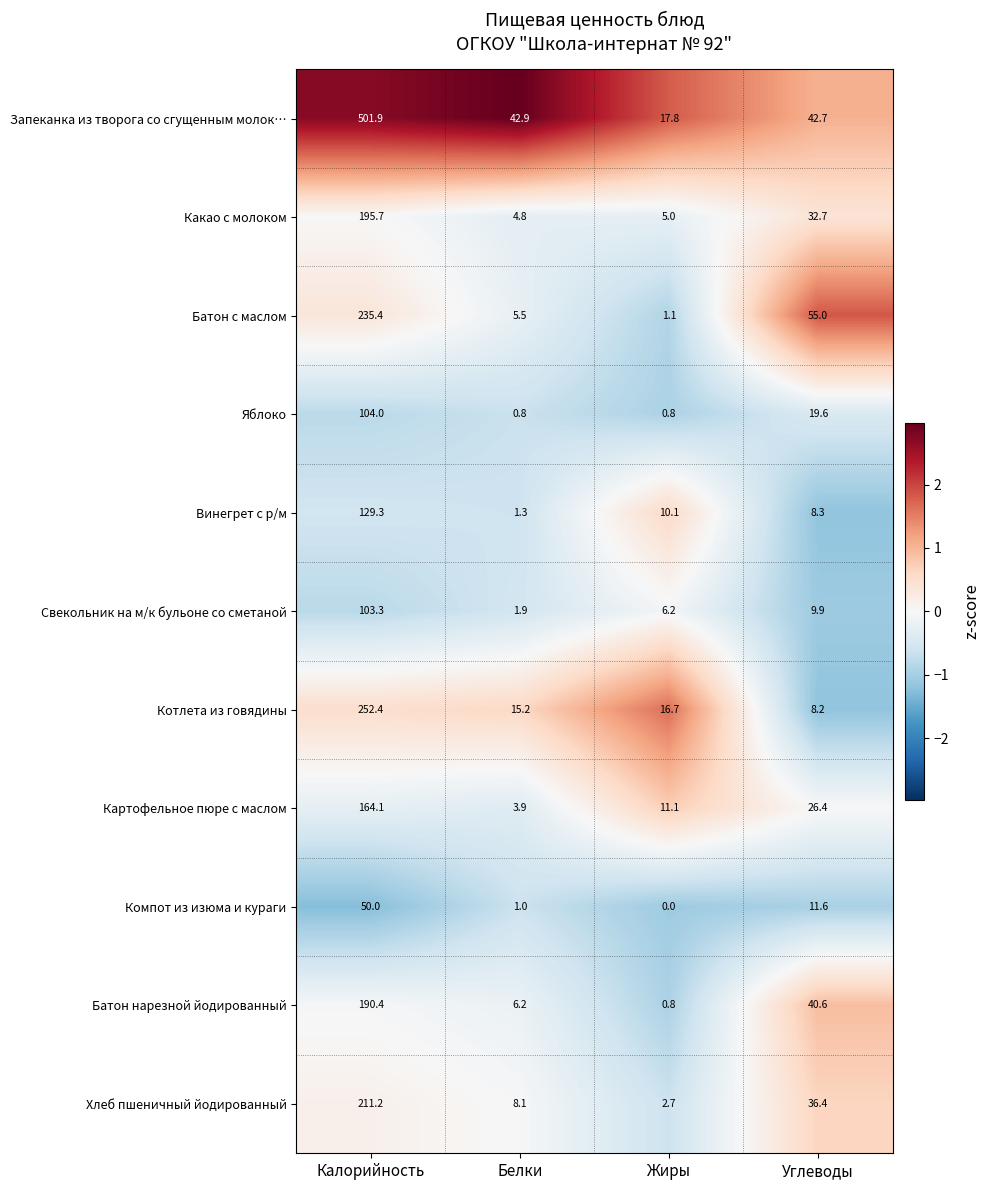

Which series has the widest spread of values?

Запеканка из творога со сгущенным молок…